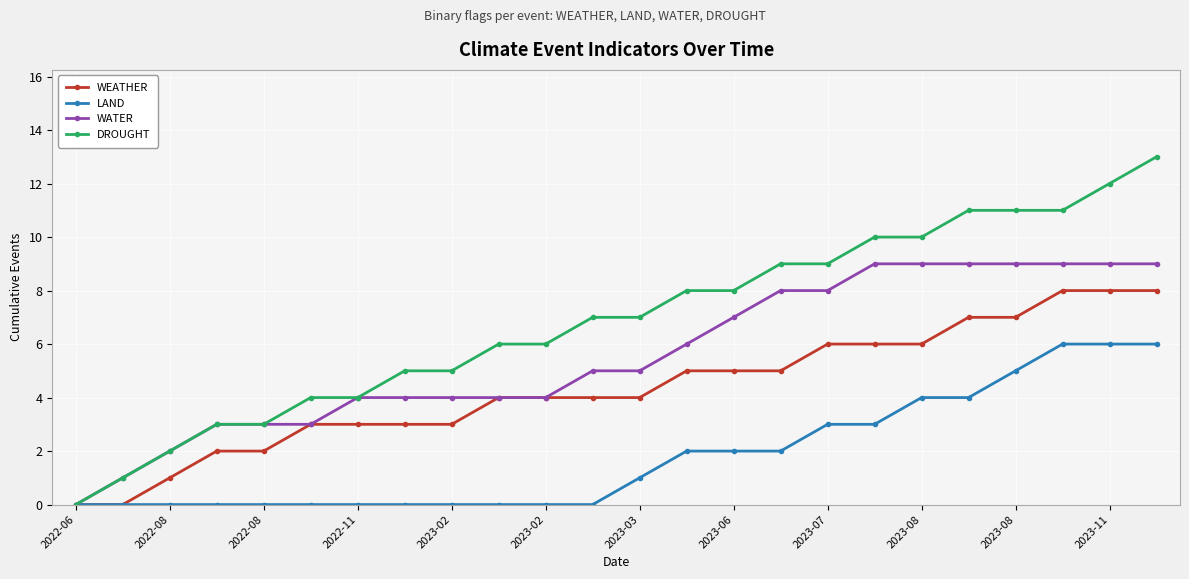

Does the chart display data point markers on the line(s)?

Yes